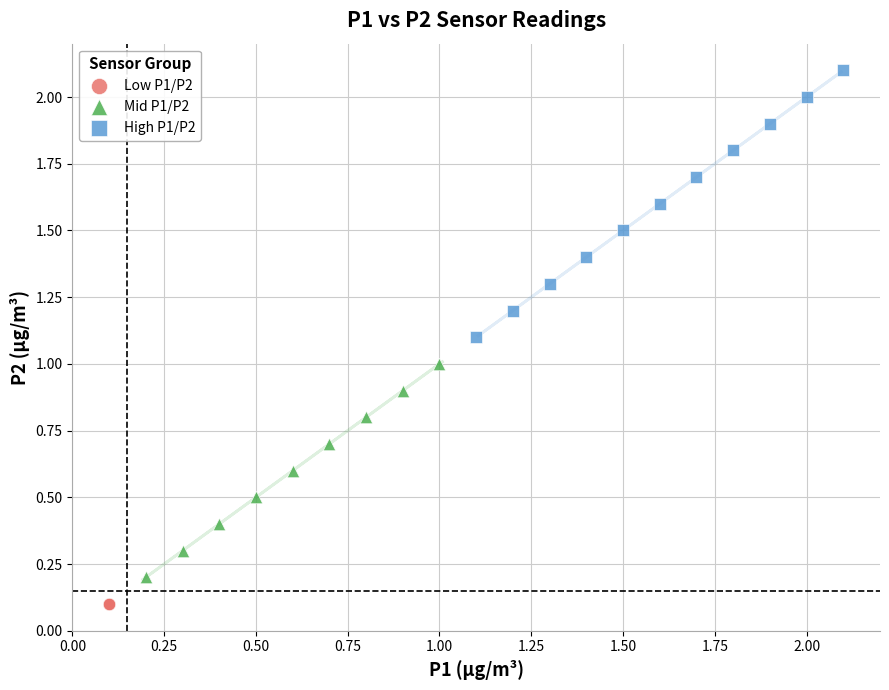

Which series reaches the minimum Y coordinate?

Low P1/P2